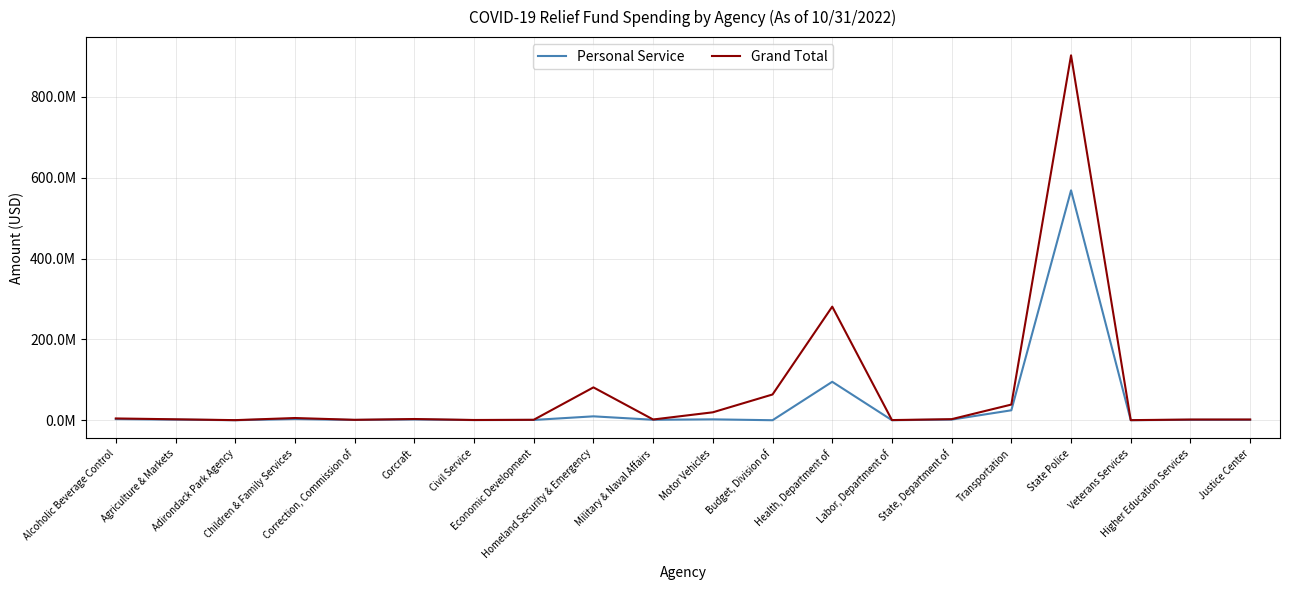

True or false: Grand Total and Personal Service cross at least once.

False